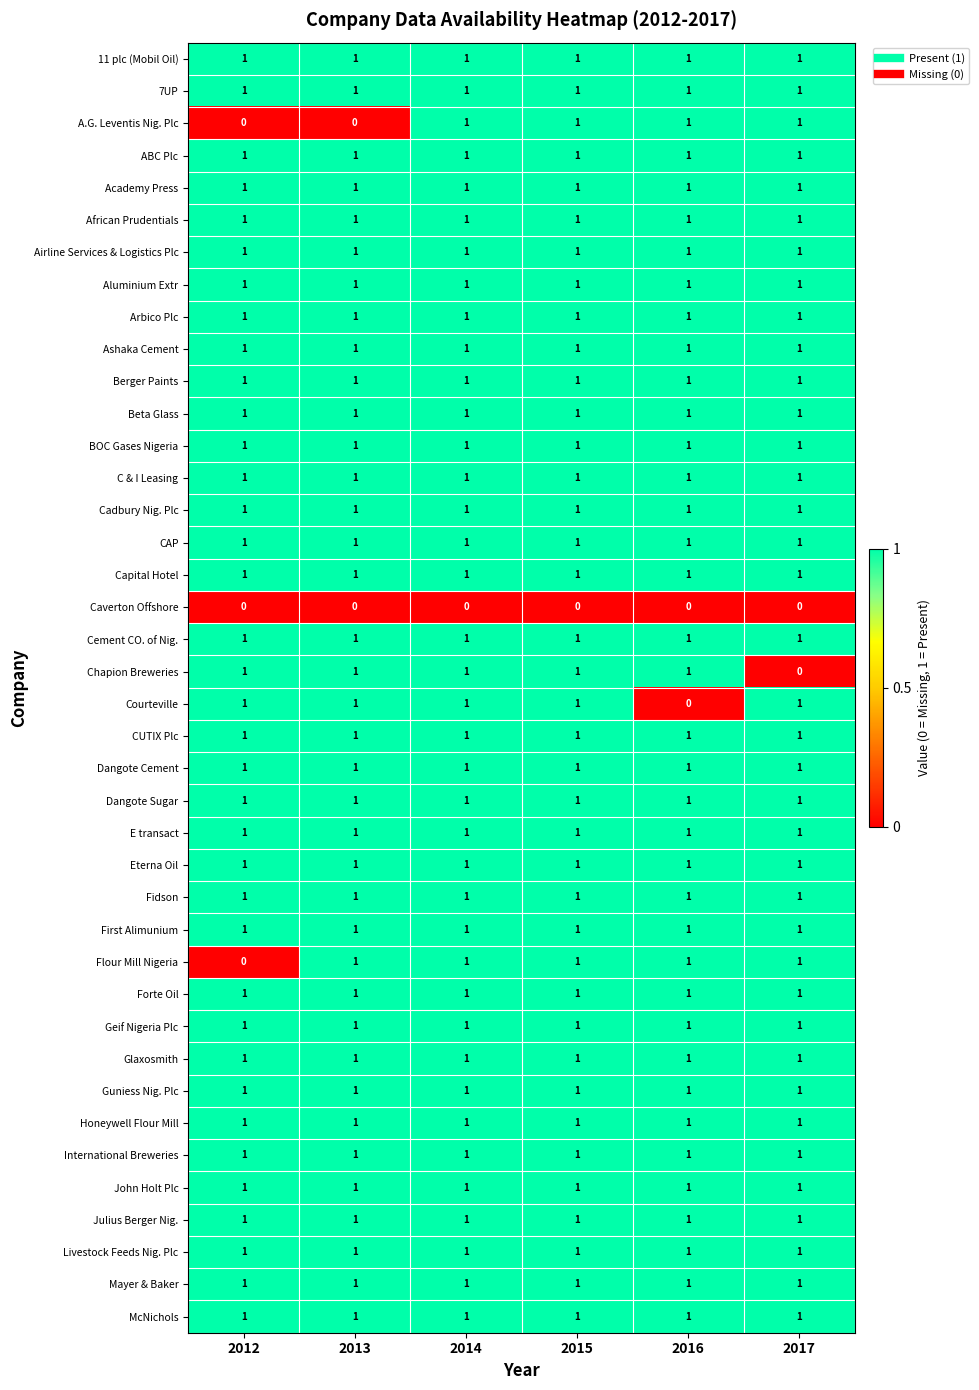

The Honeywell Flour Mill series shows 1 at 2013. True or false?

True